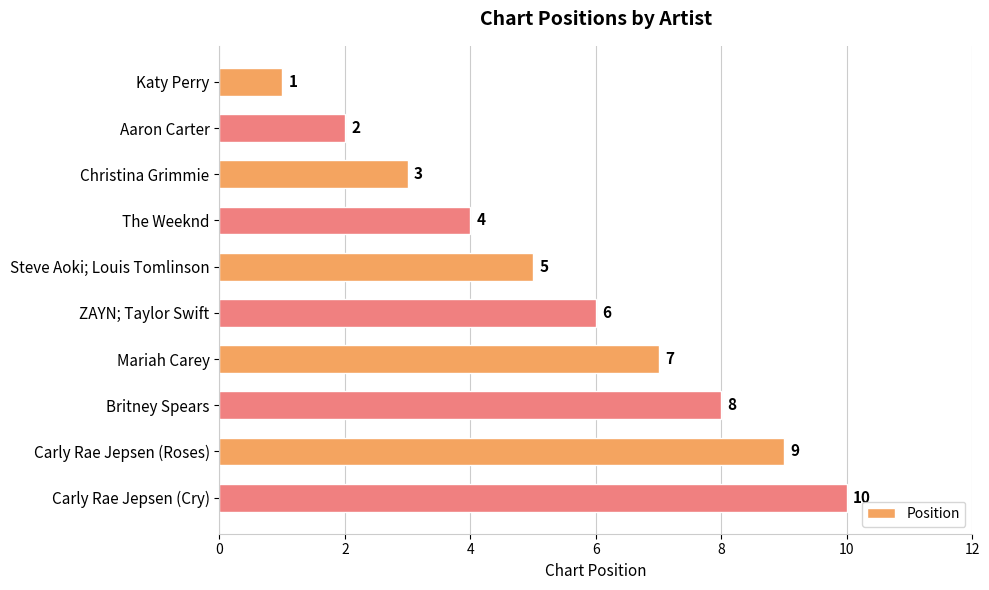

List the labels in order of value, smallest first.

Katy Perry, Aaron Carter, Christina Grimmie, The Weeknd, Steve Aoki; Louis Tomlinson, ZAYN; Taylor Swift, Mariah Carey, Britney Spears, Carly Rae Jepsen (Roses), Carly Rae Jepsen (Cry)